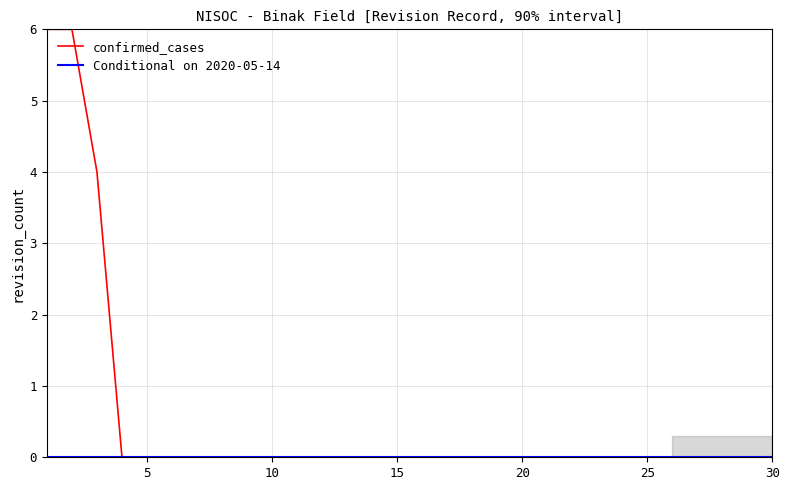

The value of confirmed_cases at 15 is -4. True or false?

False